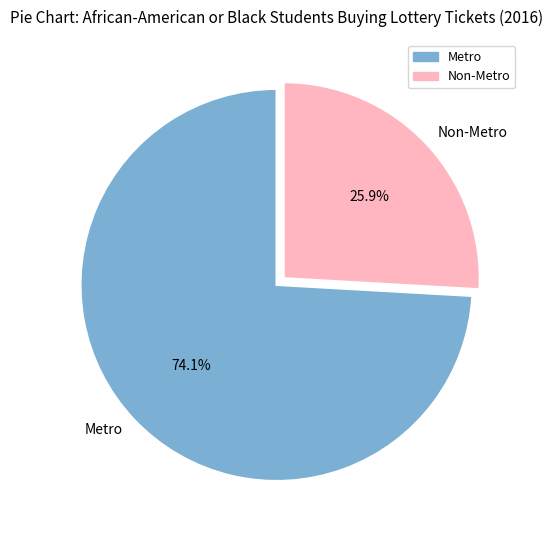

What portion of the pie excludes Non-Metro?

74.1%